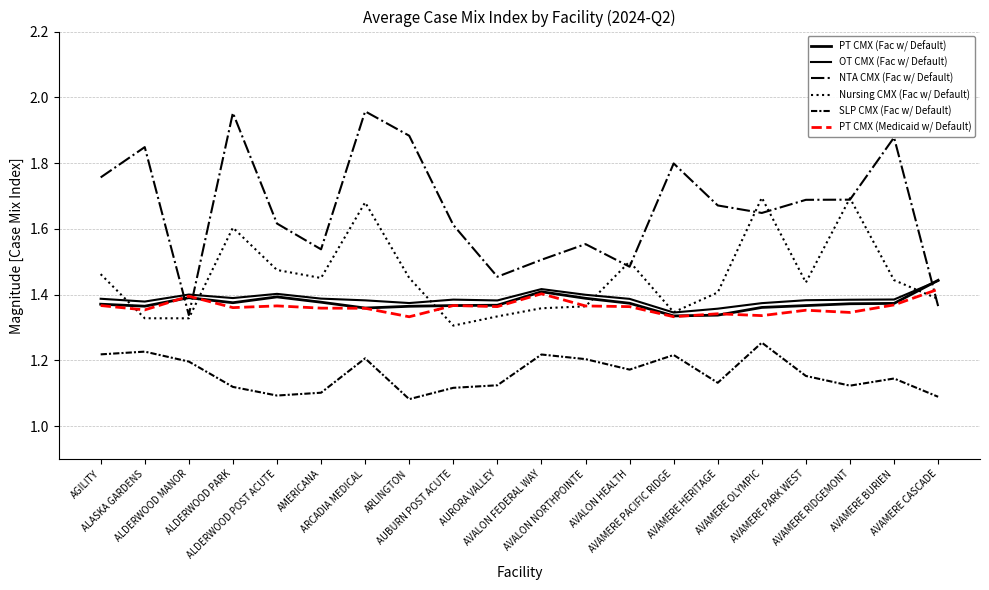

True or false: PT CMX (Medicaid w/ Default) and SLP CMX (Fac w/ Default) cross at least once.

False